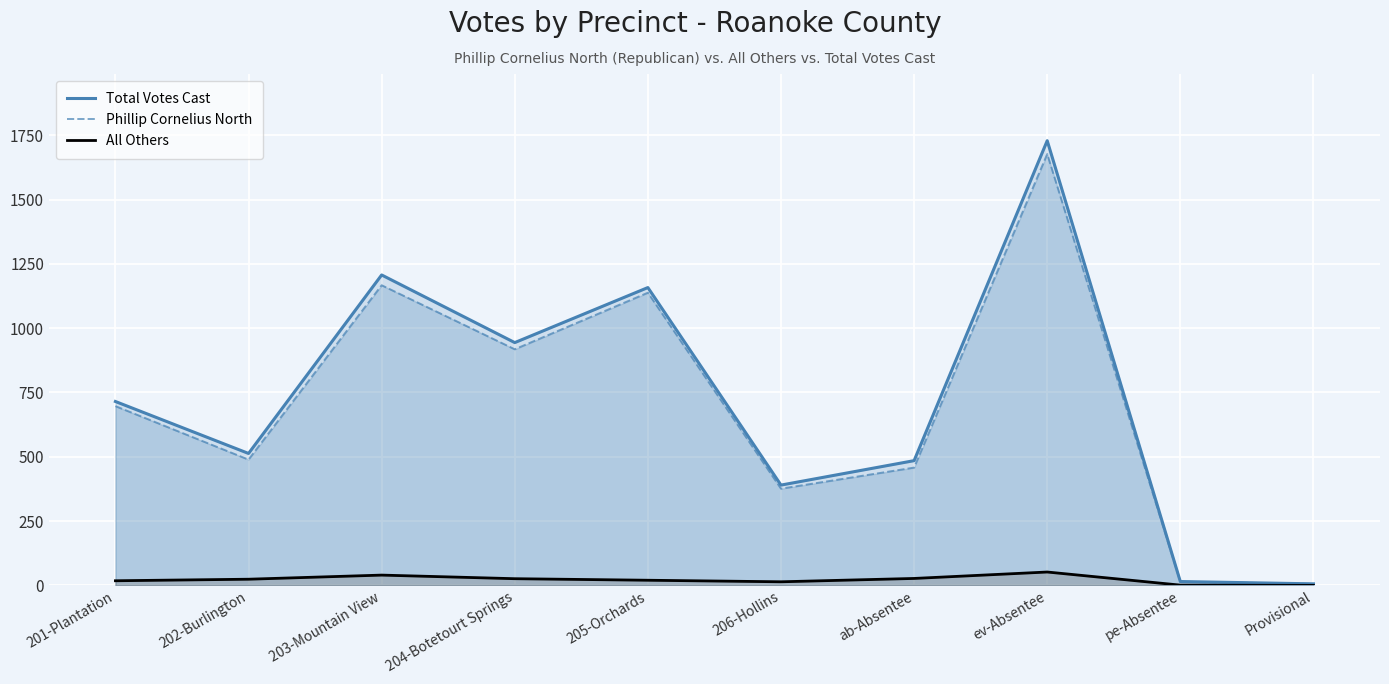

What are all the series names shown in the legend?

Total Votes Cast, Phillip Cornelius North, All Others